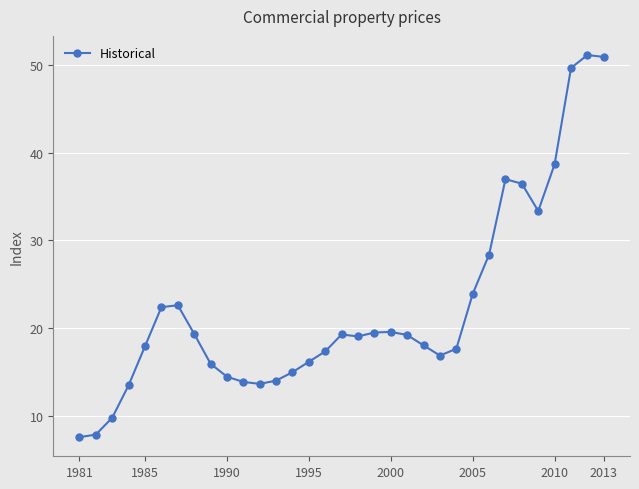

True or false: there are more than 2 points higher than both neighbors.

True